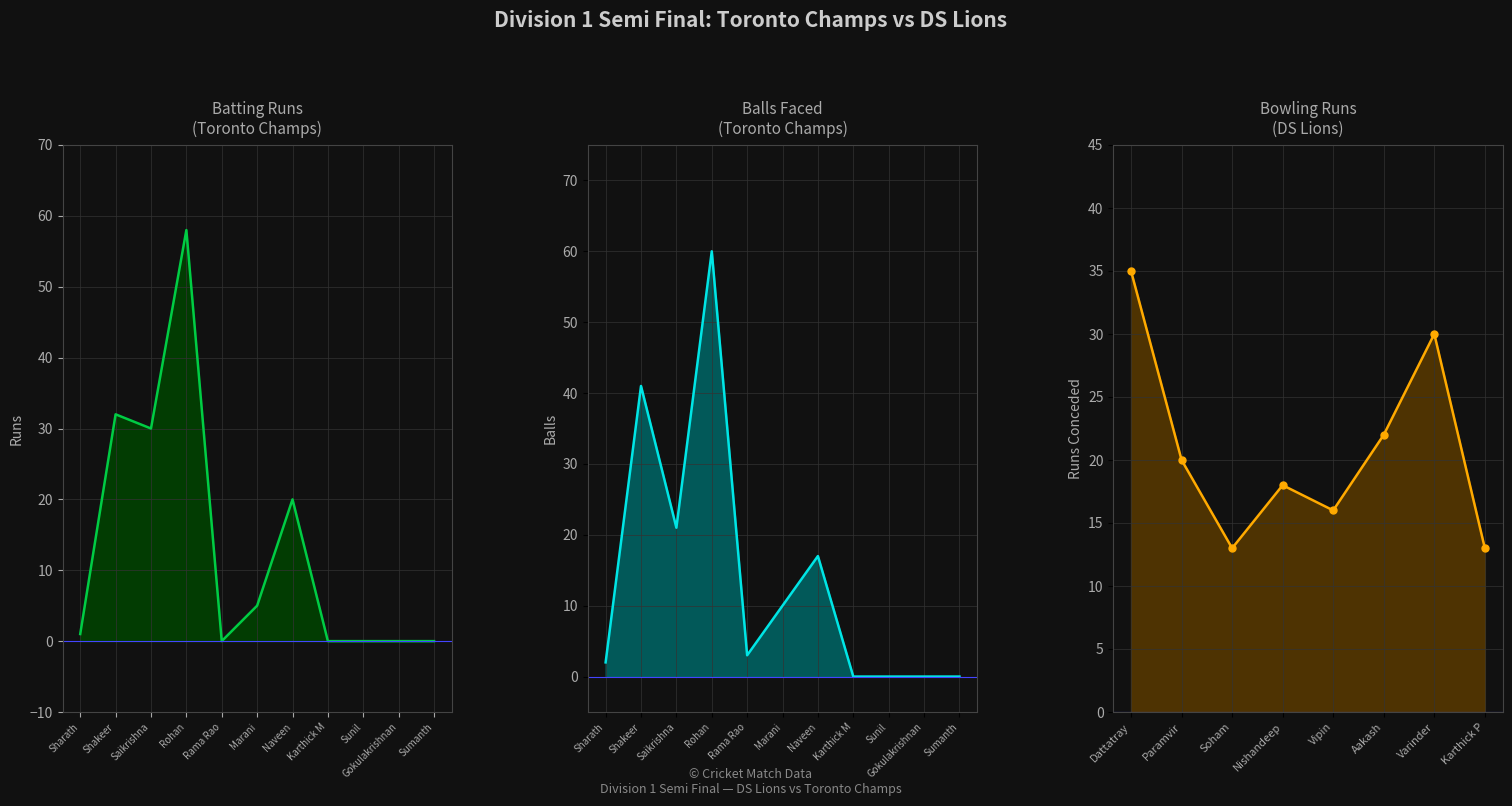

At which category is the sum across all series the highest?

Rohan